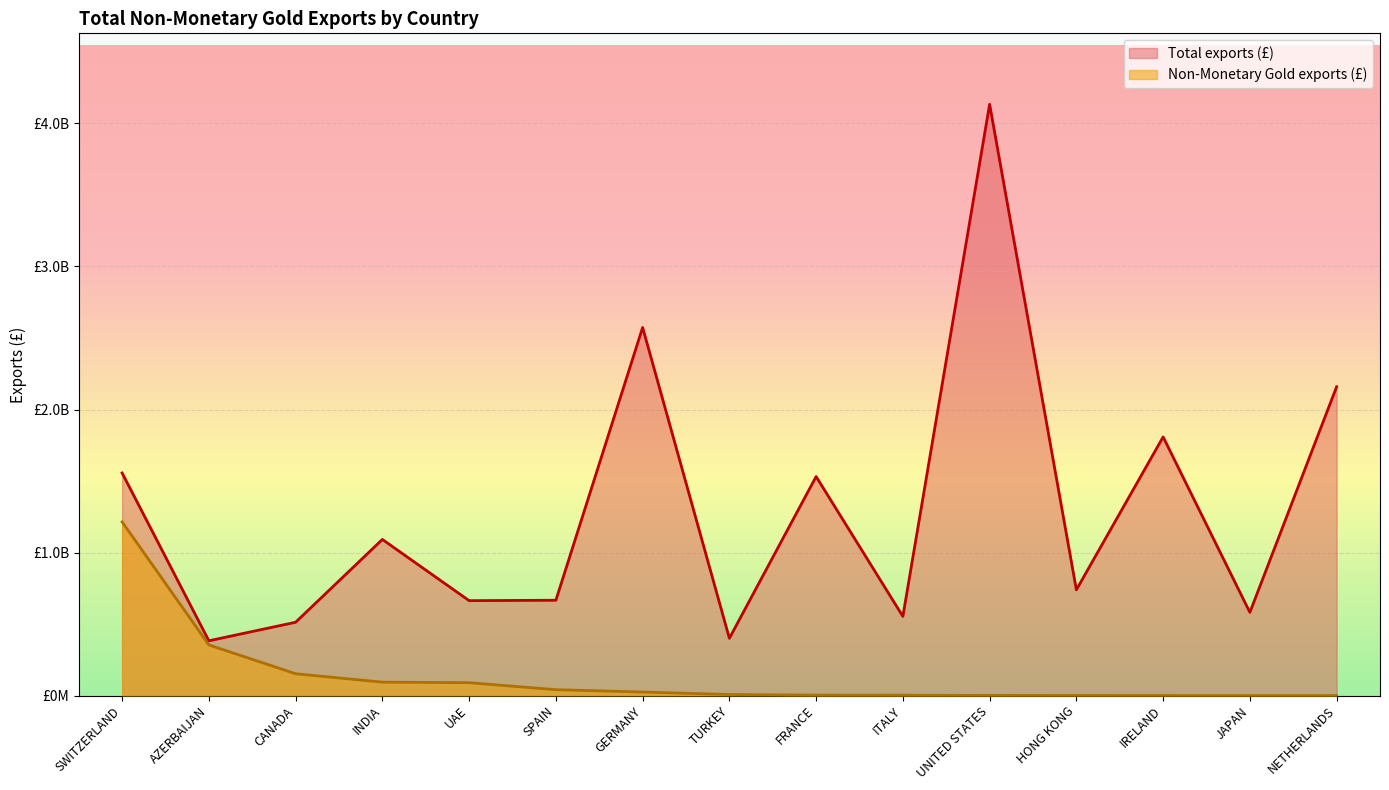

Which series has the largest range (max minus min)?

Total exports (£)